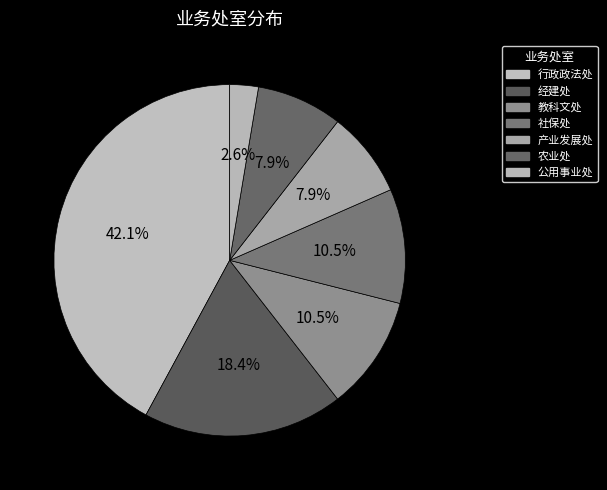

How many segments does this pie chart have?

7